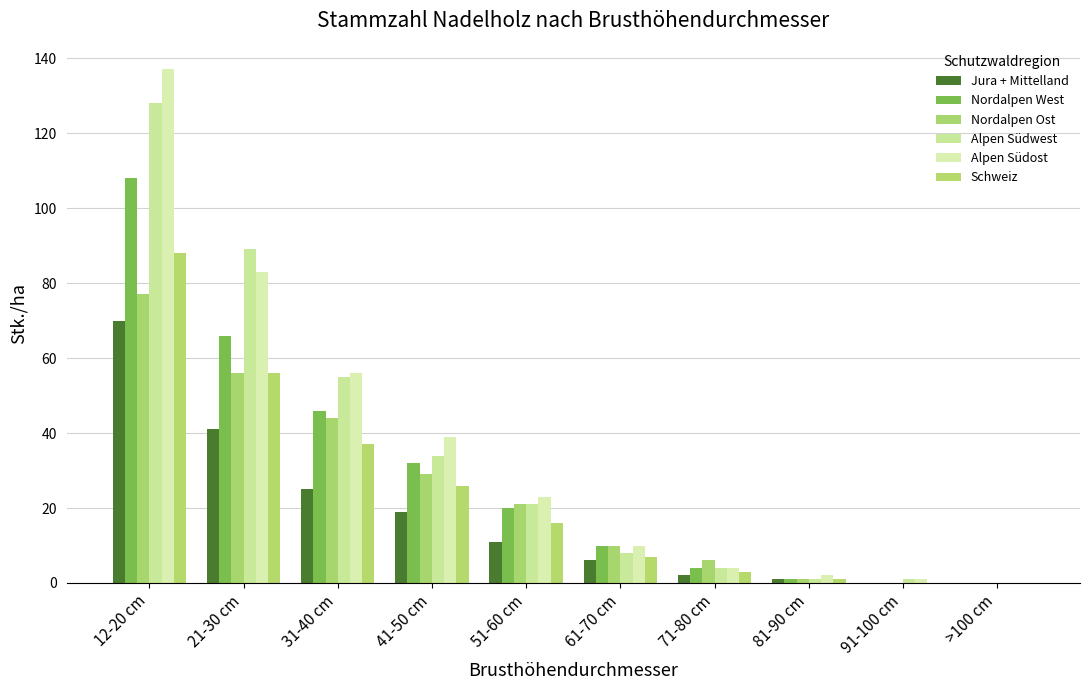

How many groups of bars are there?

10